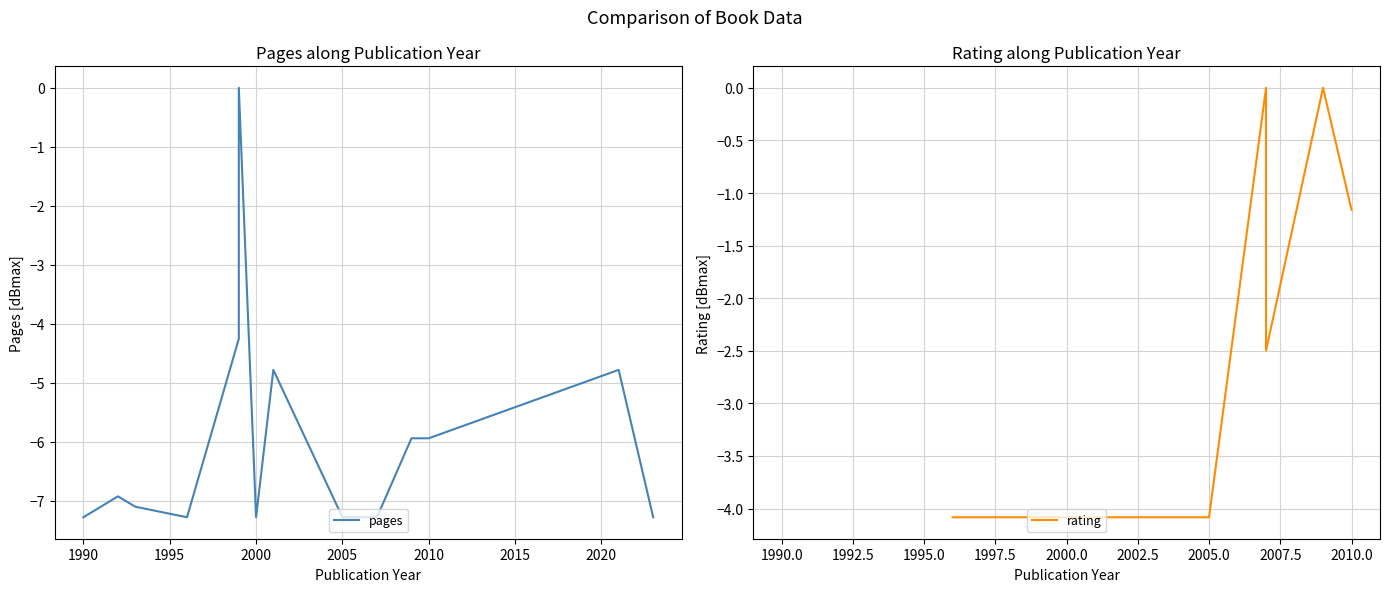

How many lines are shown in the chart?

2